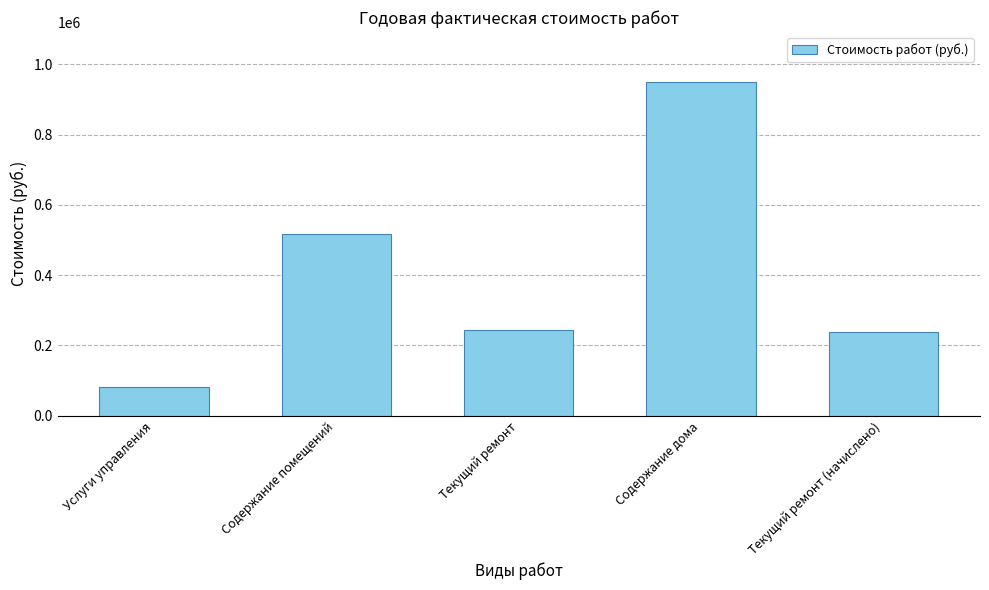

What is the sum of the values at Содержание дома and Текущий ремонт (начислено)?

1188268.8